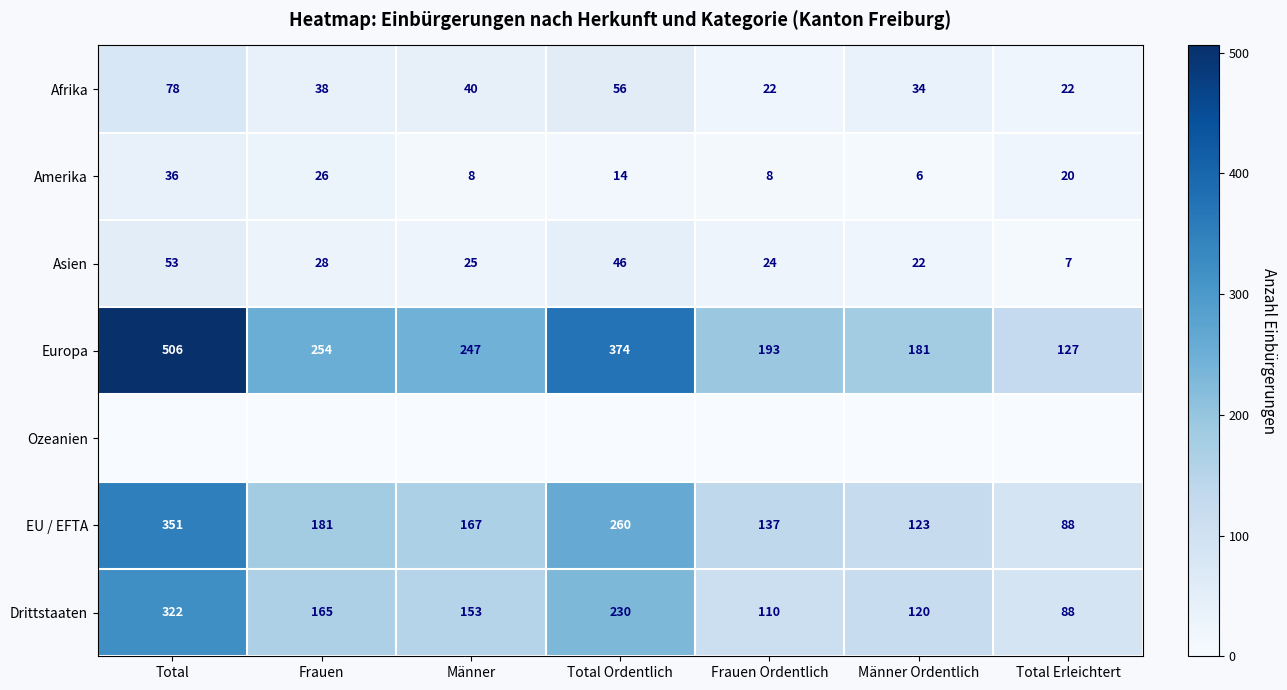

What is the difference between the maximum and minimum values in the Afrika series?

56